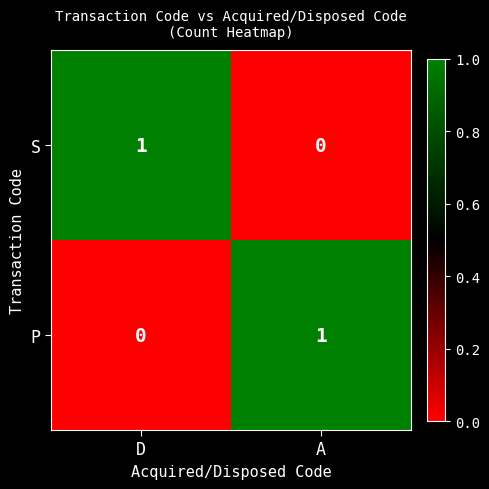

What is the total value across all series at D?

1